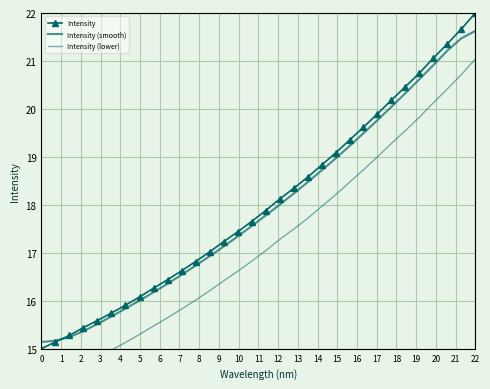

True or false: Intensity (lower) and Intensity (smooth) intersect in this chart.

False